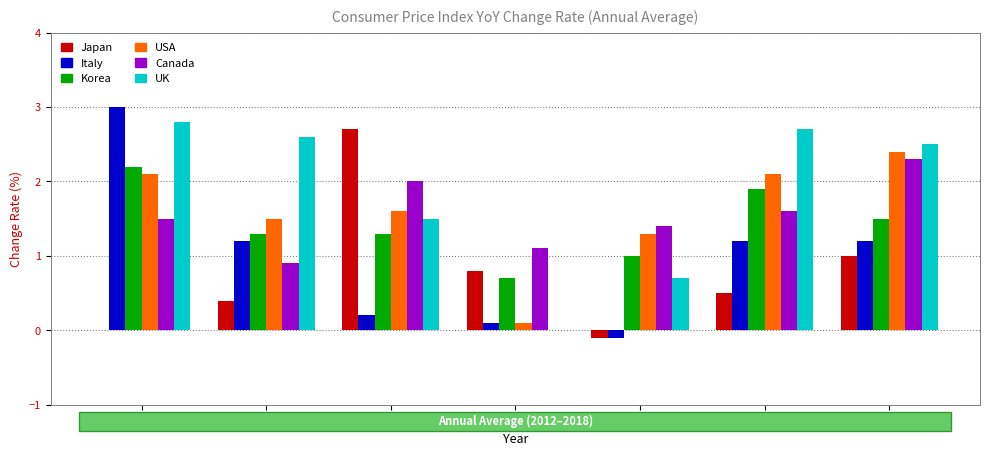

True or false: USA has a value of 2.1 at 2017.

True